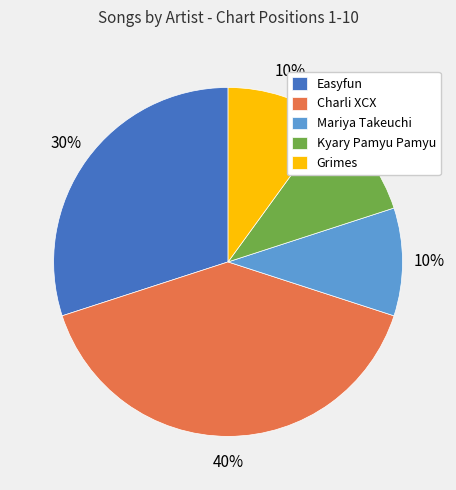

True or false: Easyfun accounts for 30% of the total.

True